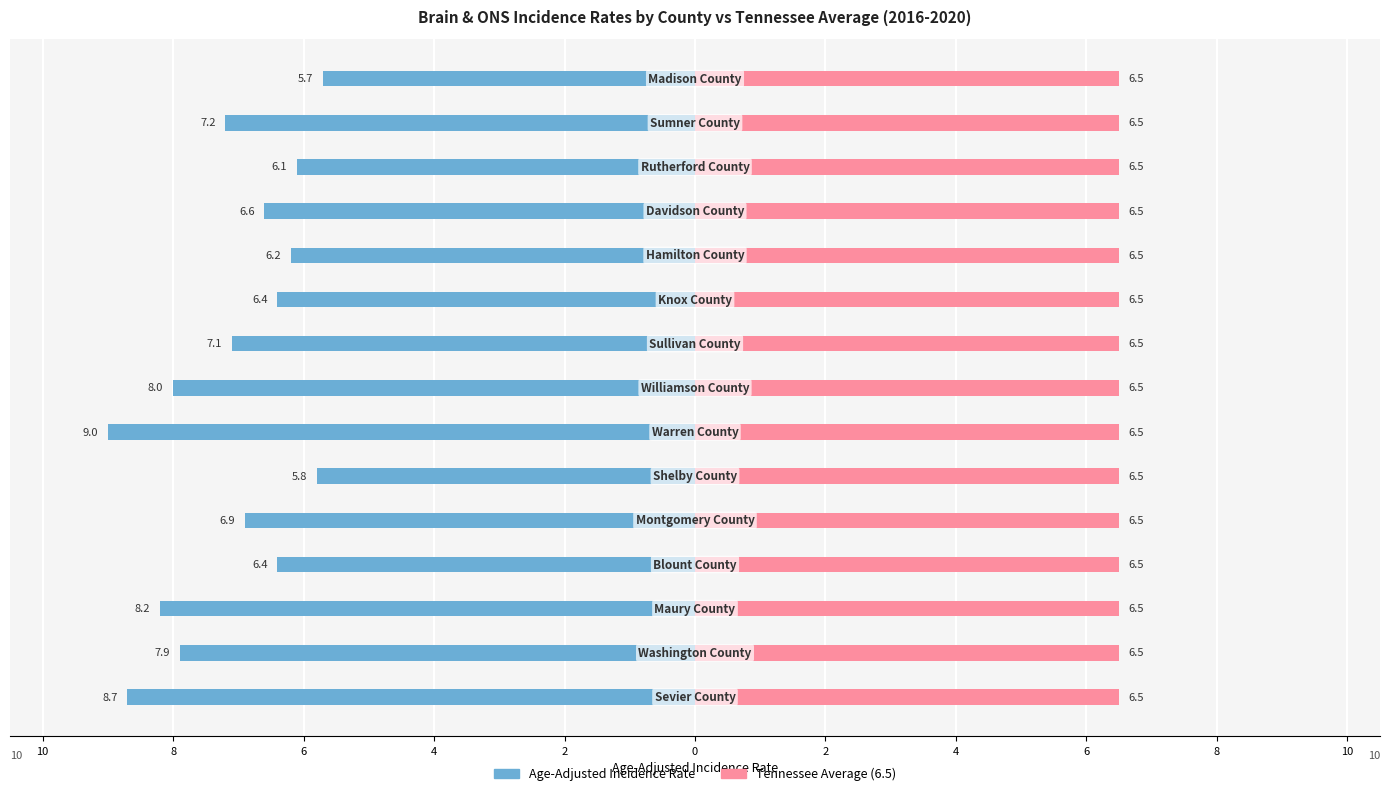

What is the average value of the Age-Adjusted Incidence Rate series?

-7.1